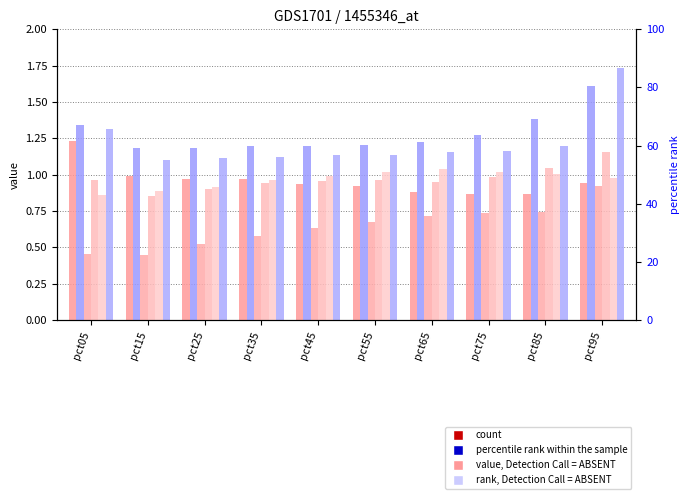

What is the maximum value shown in the chart?

1.7